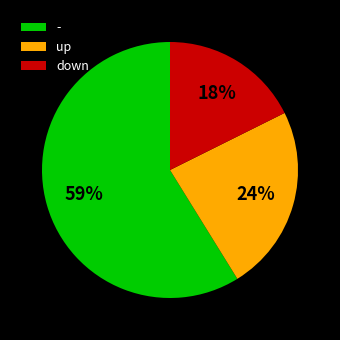

True or false: up accounts for 35% of the total.

False